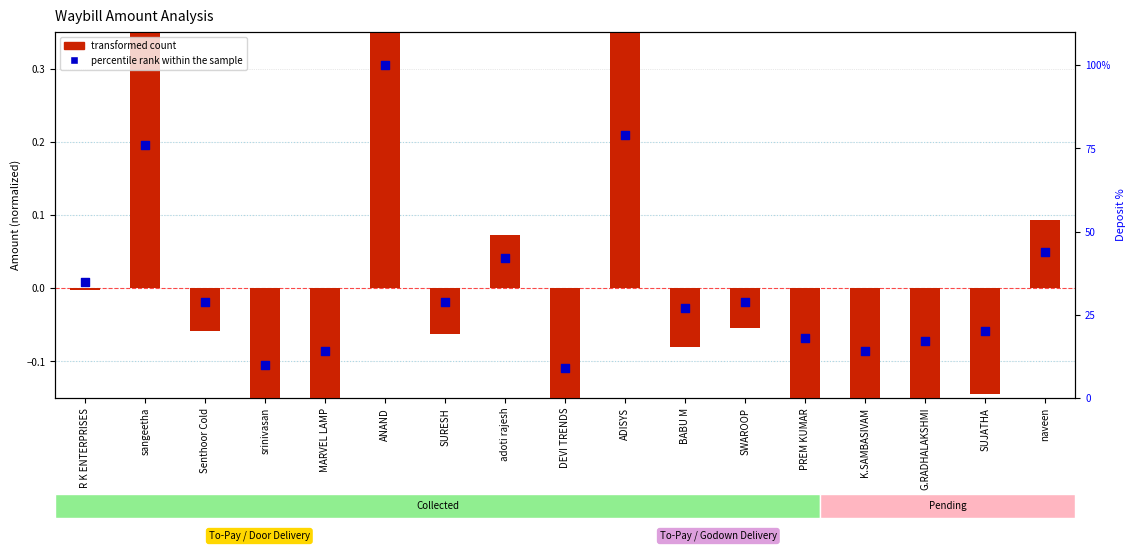

At which category is the sum across all series the highest?

ANAND